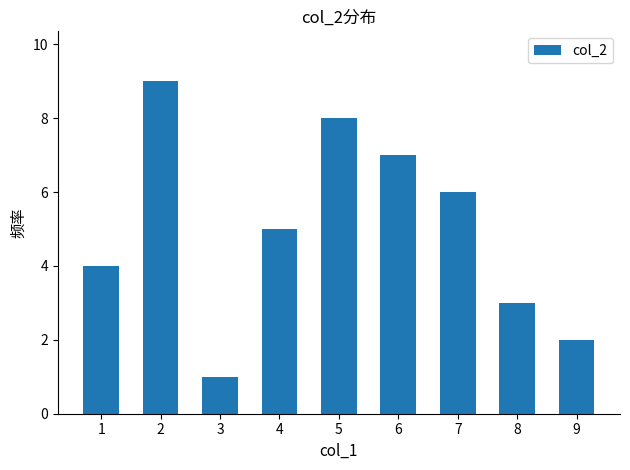

What is the ratio of the value at 9 to the value at 8?

0.7